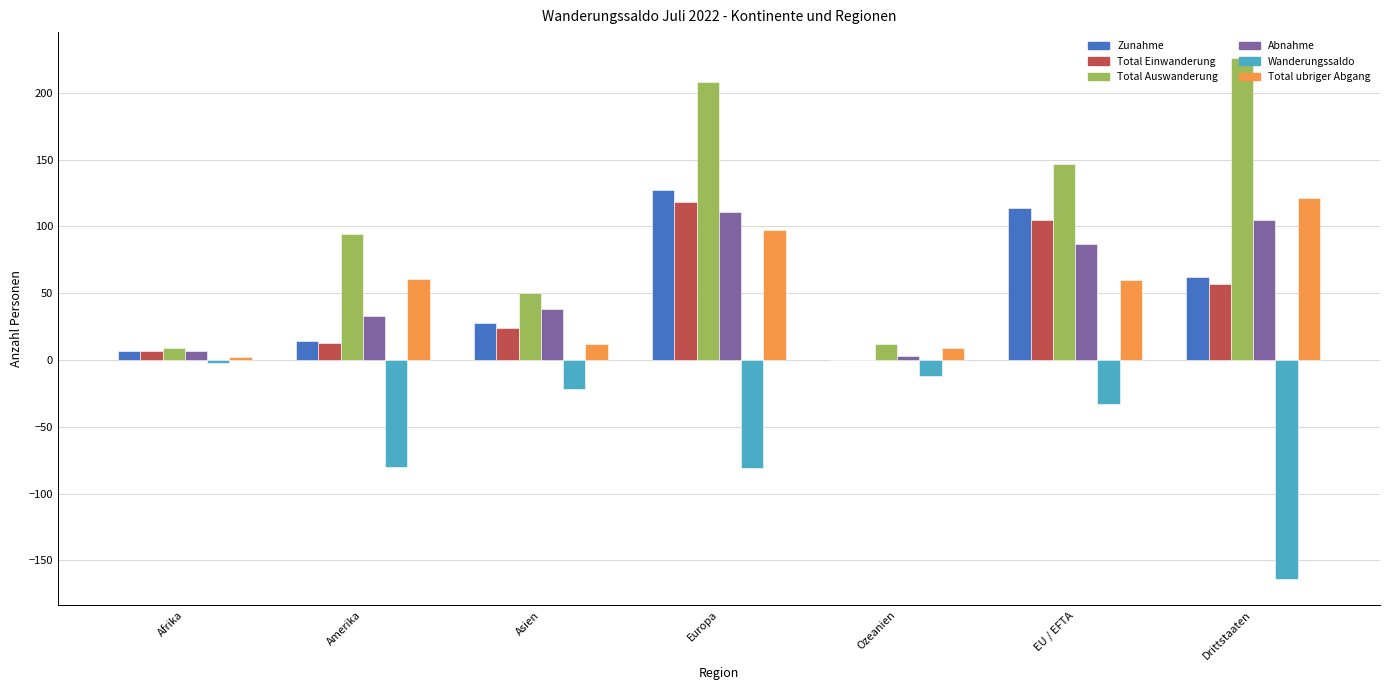

Which series changed the most between Afrika and Drittstaaten?

Total Auswanderung